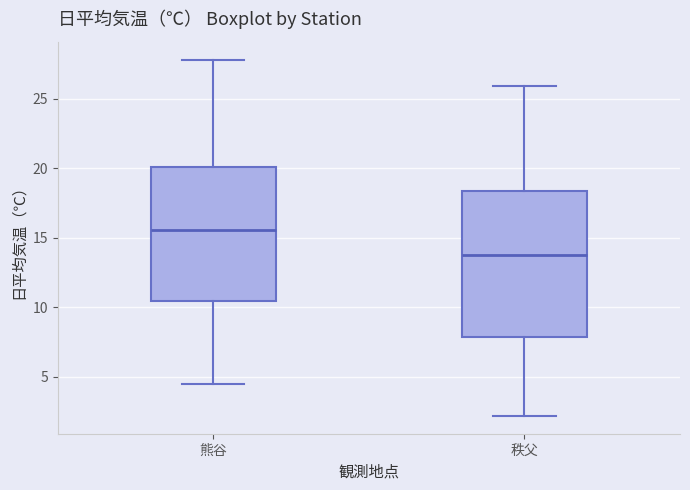

Reading left to right, transcribe this box plot: for each box, give where its median line is, the range the box spans, and where its two whiskers end, as read against the y-axis. The values are not printed on the chart, so give them approximately, as read against the axis.

熊谷: median 15.5, box 10.5 to 20.0, whiskers 4.5 to 28.0
秩父: median 14.0, box 8.0 to 18.5, whiskers 2.0 to 26.0